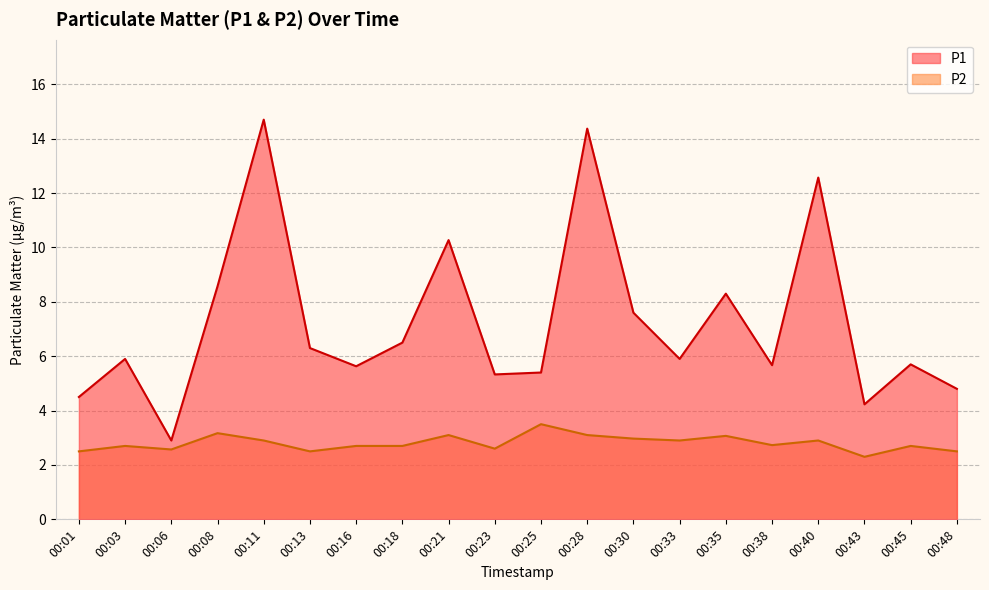

Reading left to right, list all the values displayed in this chart.

P1: 4.5	5.9	2.9	8.6	14.7	6.3	5.6	6.5	10.3	5.3	5.4	14.4	7.6	5.9	8.3	5.7	12.6	4.2	5.7	4.8
P2: 2.5	2.7	2.6	3.2	2.9	2.5	2.7	2.7	3.1	2.6	3.5	3.1	3.0	2.9	3.1	2.7	2.9	2.3	2.7	2.5